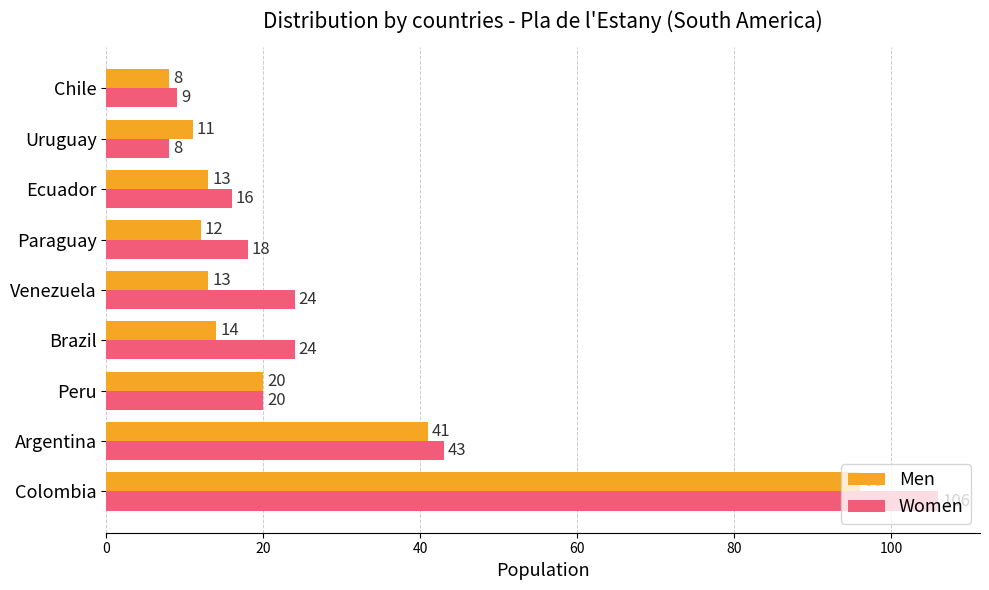

Rank the series at Paraguay from highest to lowest value.

Women, Men